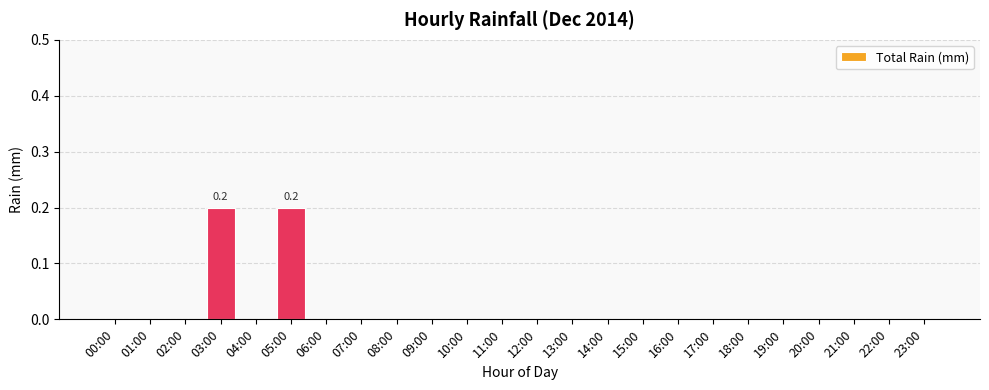

Are the bars horizontal?

No